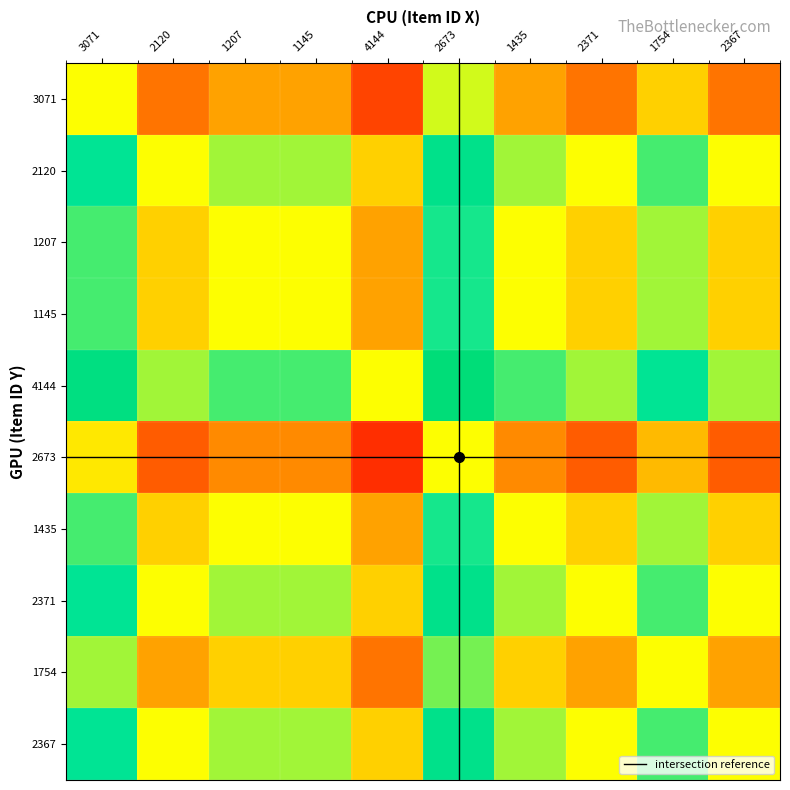

Which has a higher value, 2371 or 2673?

2673